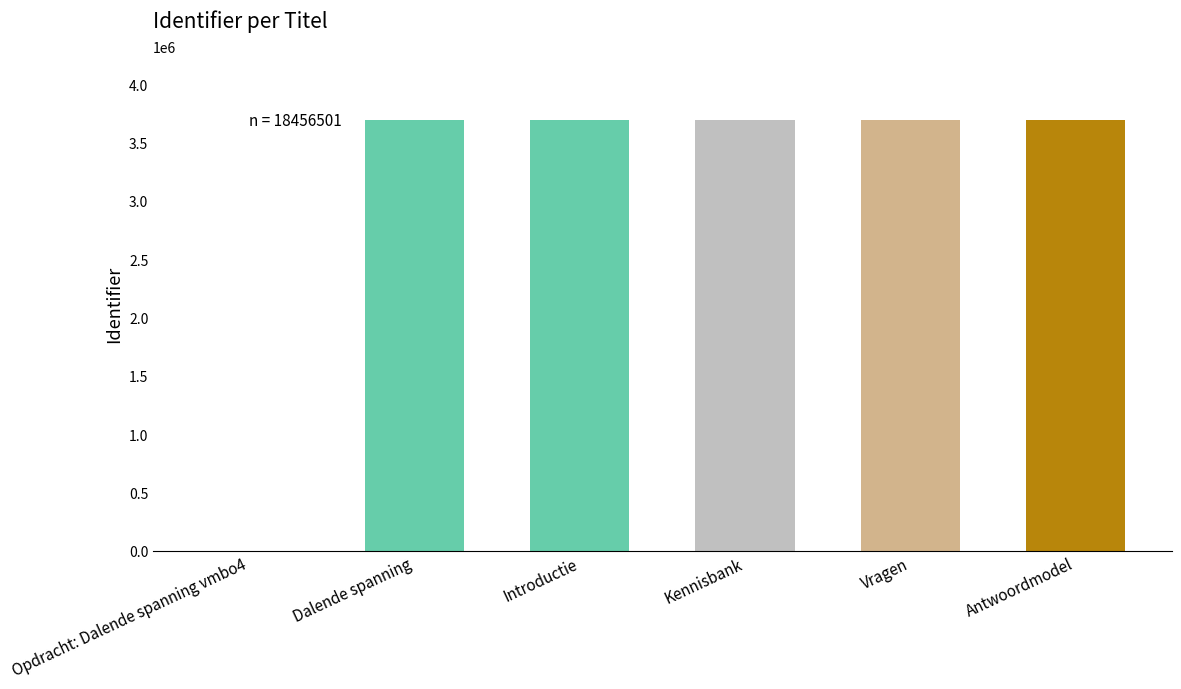

How many data points does each series have?

6